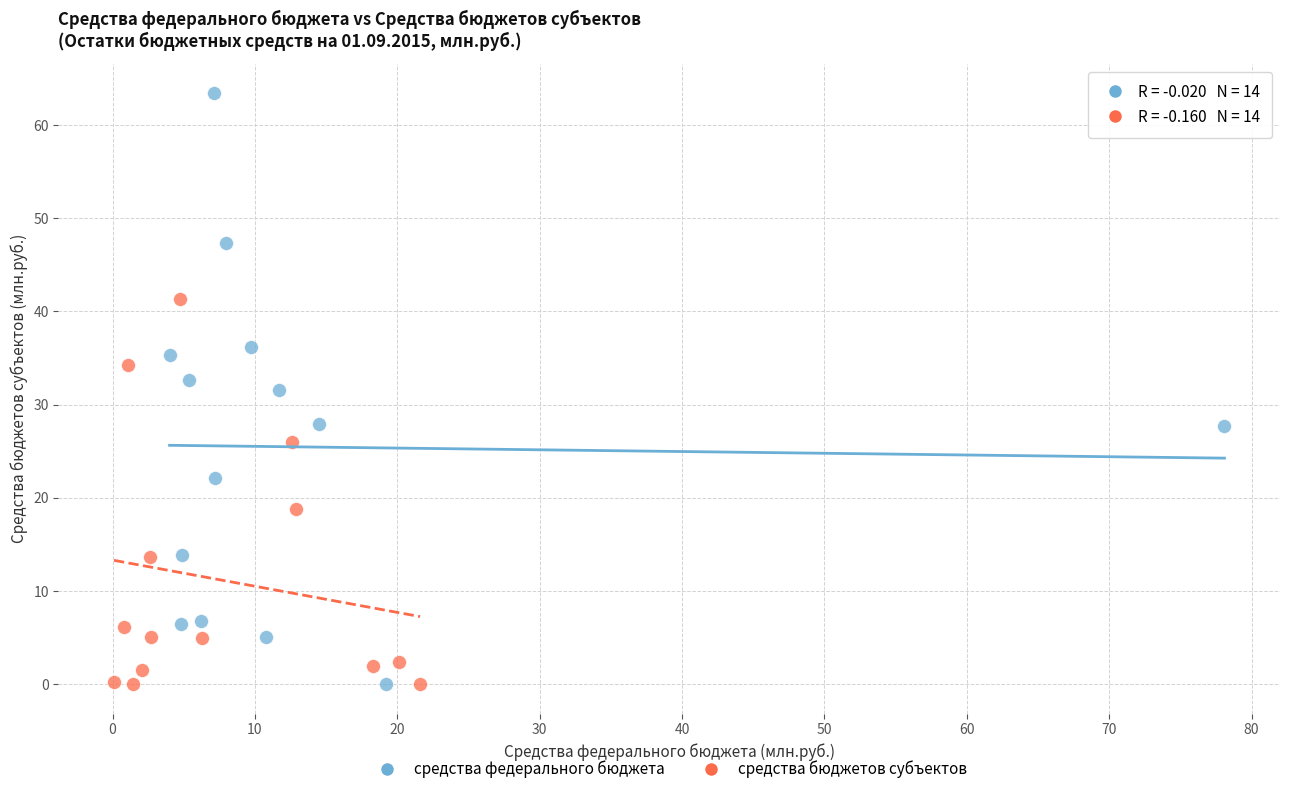

Which series has the largest Y range (max minus min)?

средства федерального бюджета